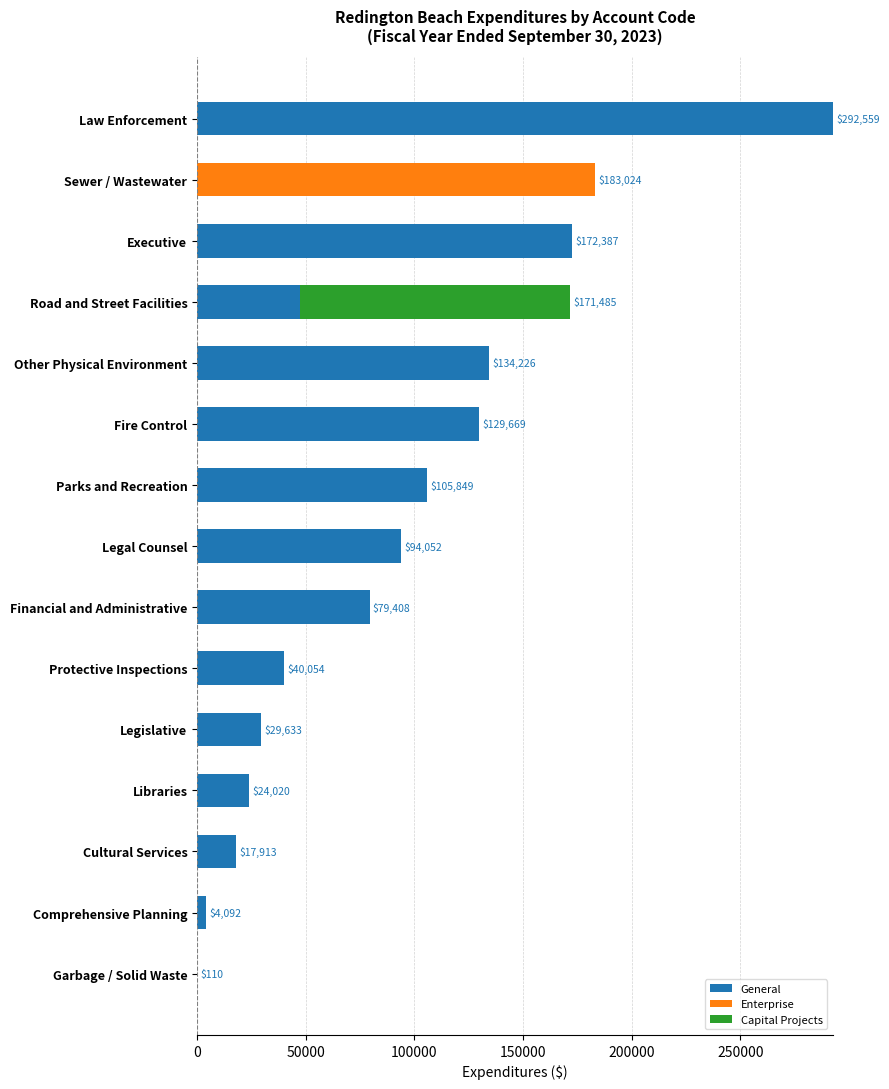

Count the number of categories in the chart.

15